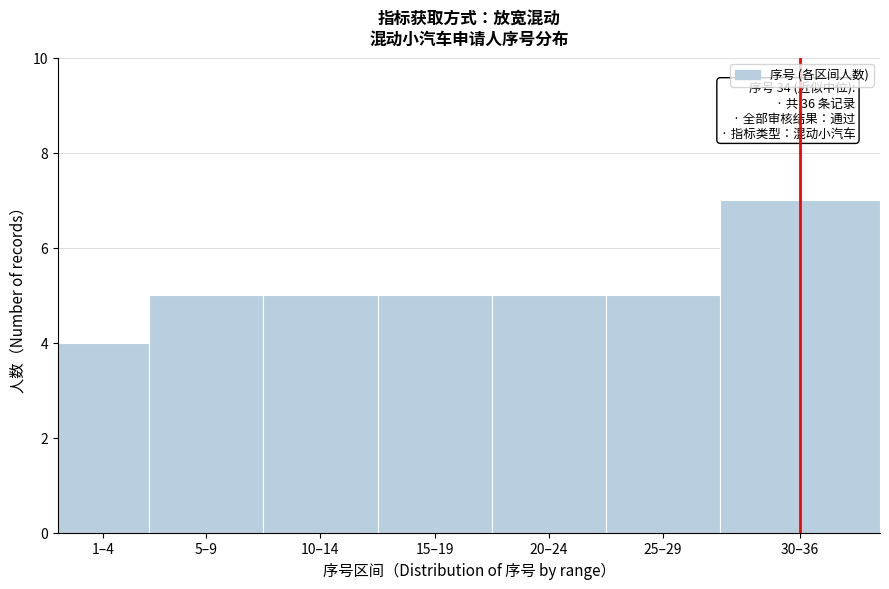

Reading left to right, what are all the values shown in this chart?

1–4=4	5–9=5	10–14=5	15–19=5	20–24=5	25–29=5	30–36=7